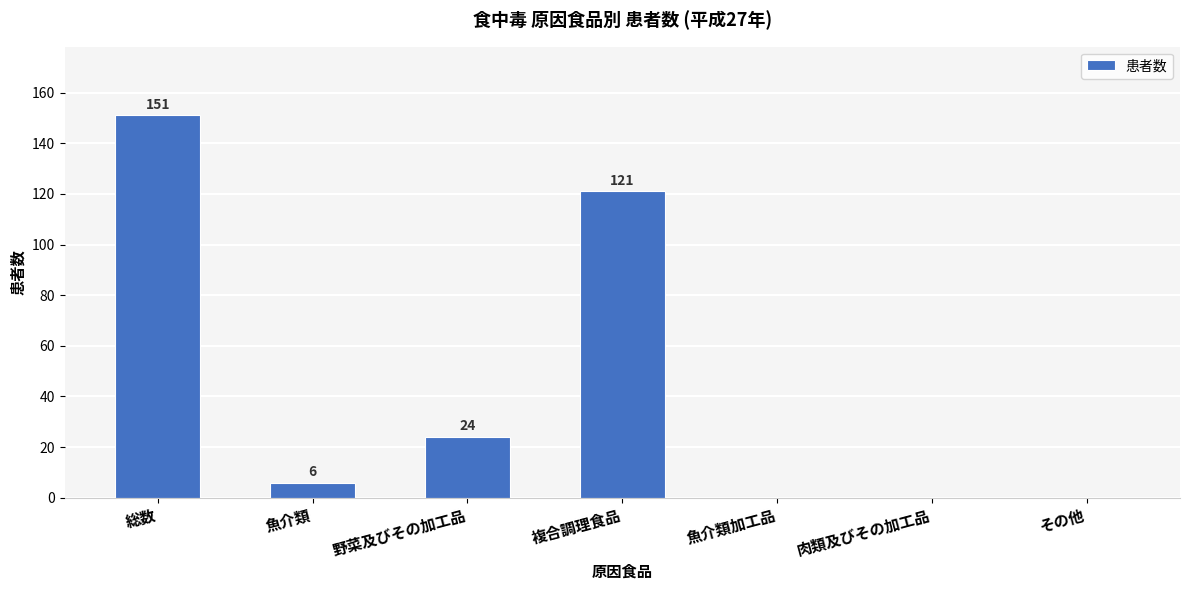

Where does the data first go above 6?

総数